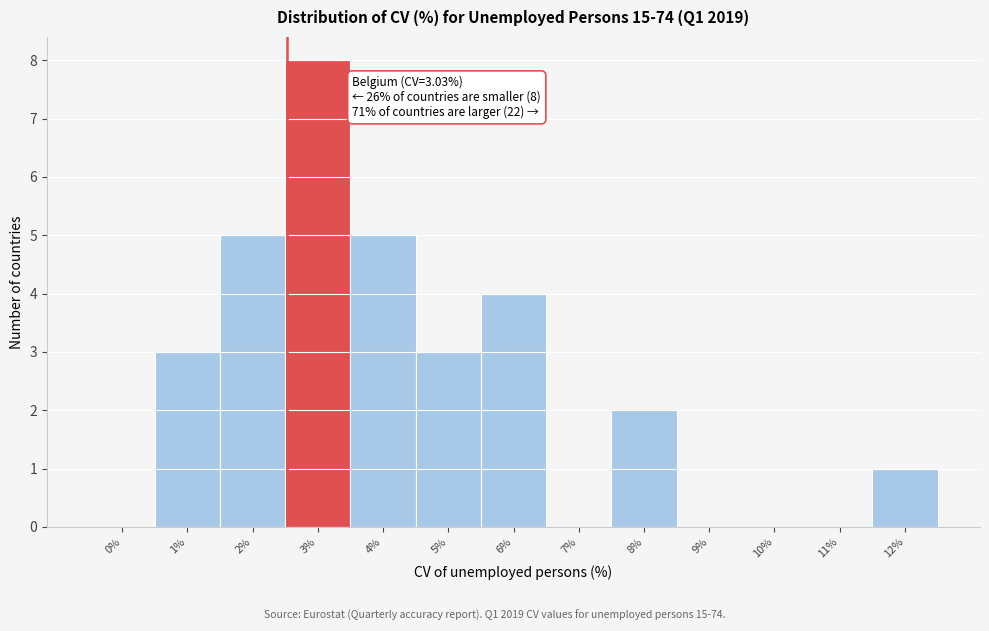

Reading right to left, list all the values displayed in this chart.

12%=1	11%=0	10%=0	9%=0	8%=2	7%=0	6%=4	5%=3	4%=5	3%=8	2%=5	1%=3	0%=0